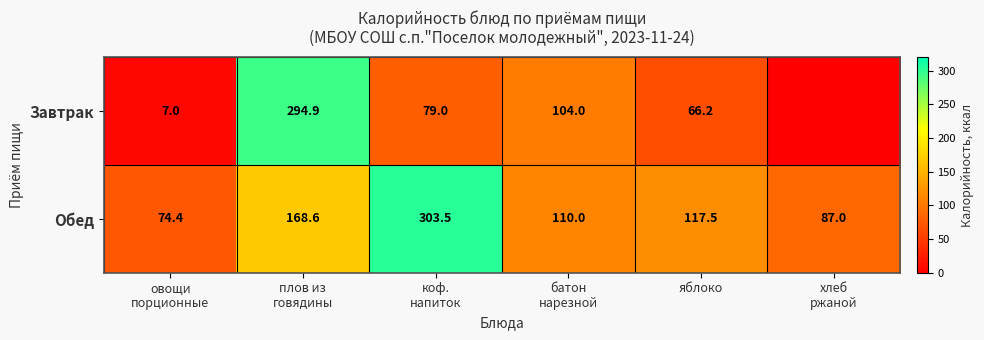

Is it true that Обед equals 117.5 at яблоко?

True